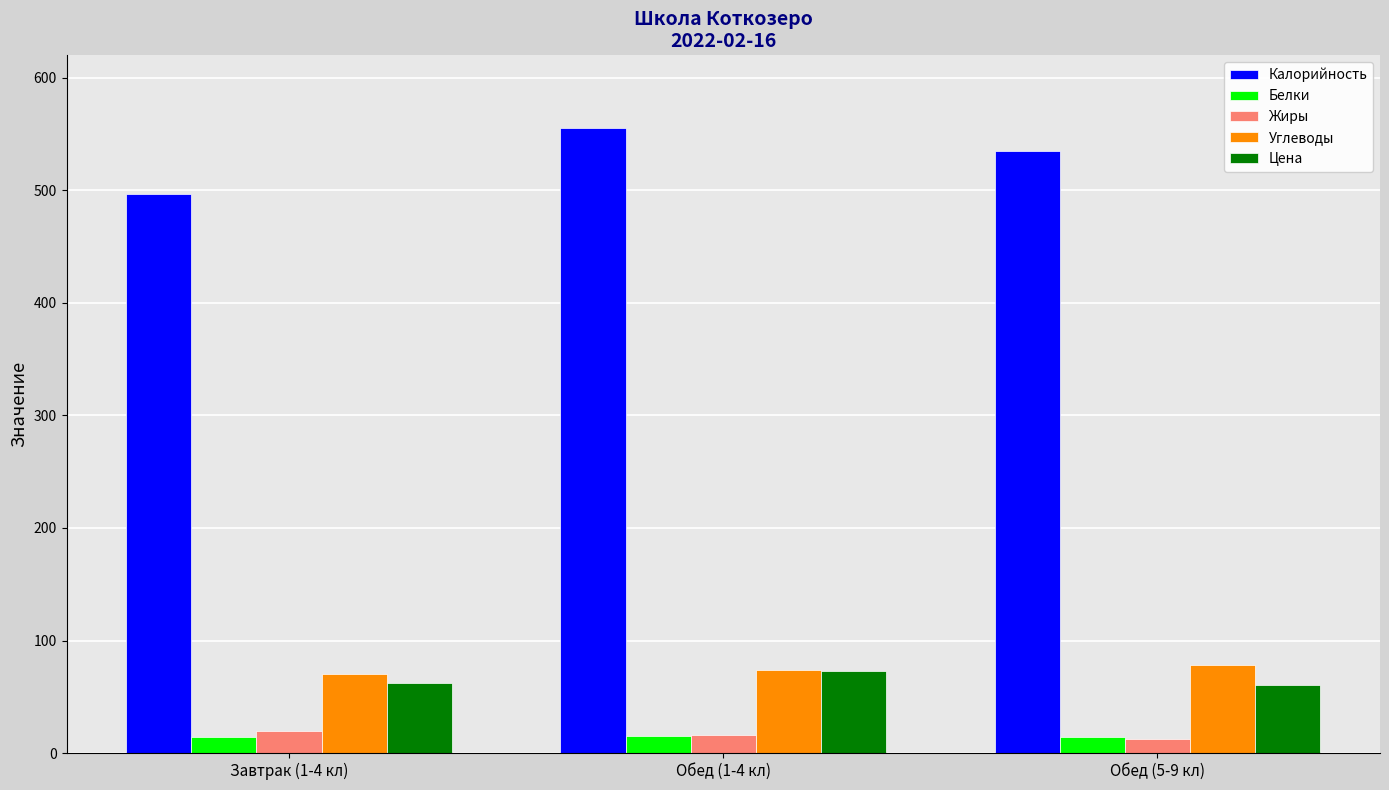

At which label is Калорийность closest to 525?

Обед (5-9 кл)